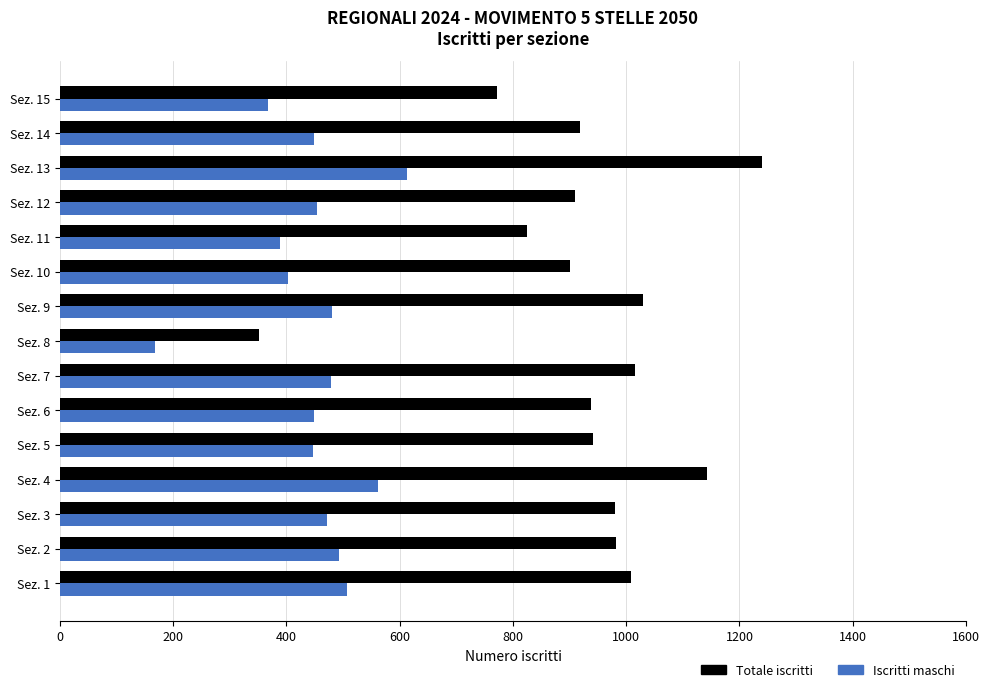

What is the average value of the Iscritti maschi series?

449